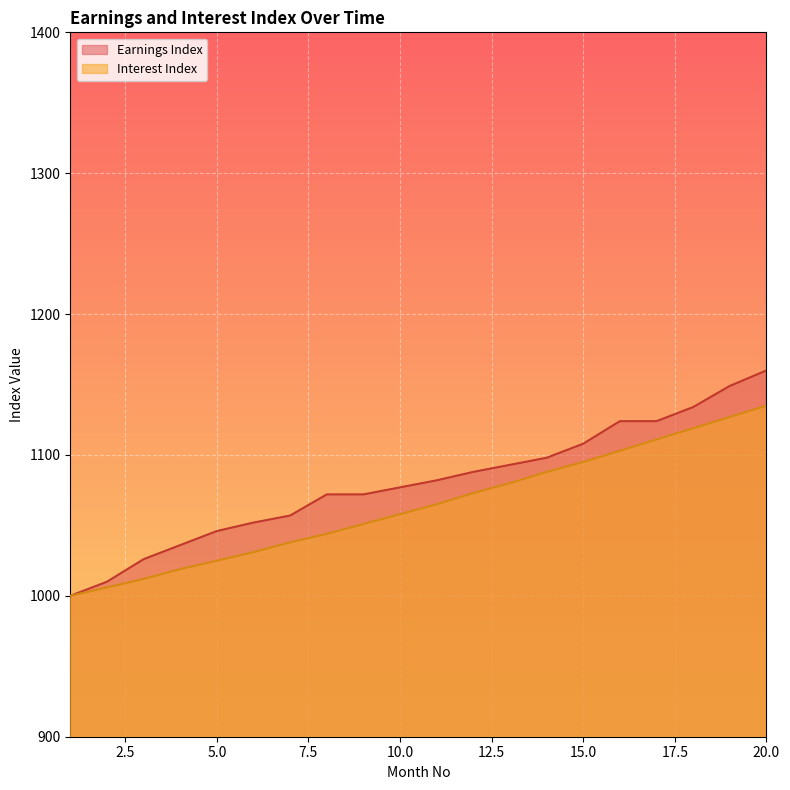

Rank the series at 16 from lowest to highest value.

Interest Index, Earnings Index